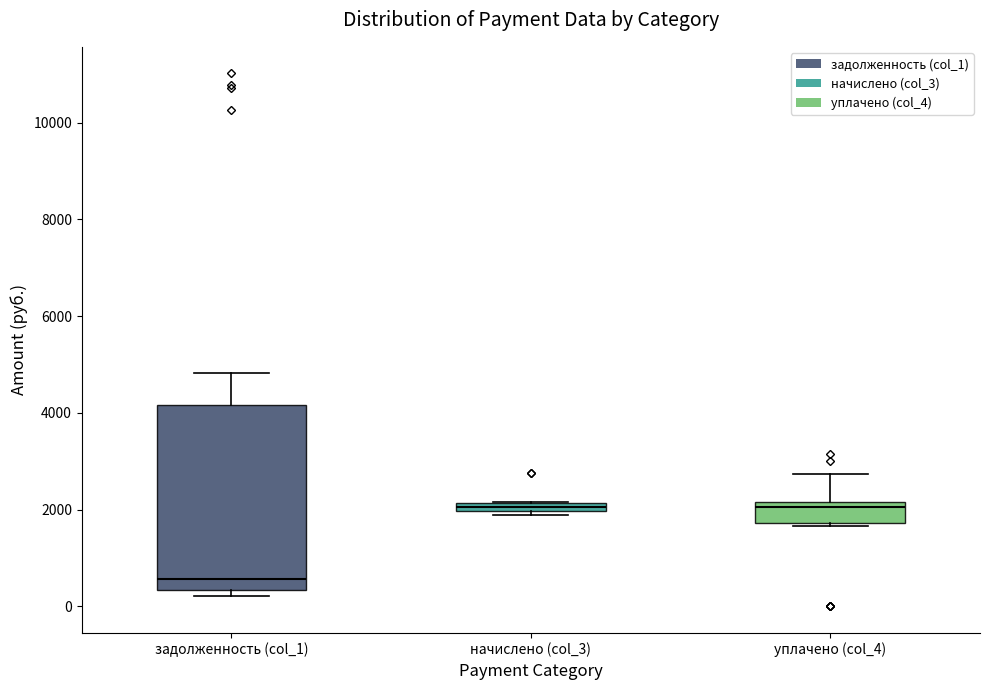

Which box is the tallest, from its lower edge to its upper edge?

задолженность (col_1)